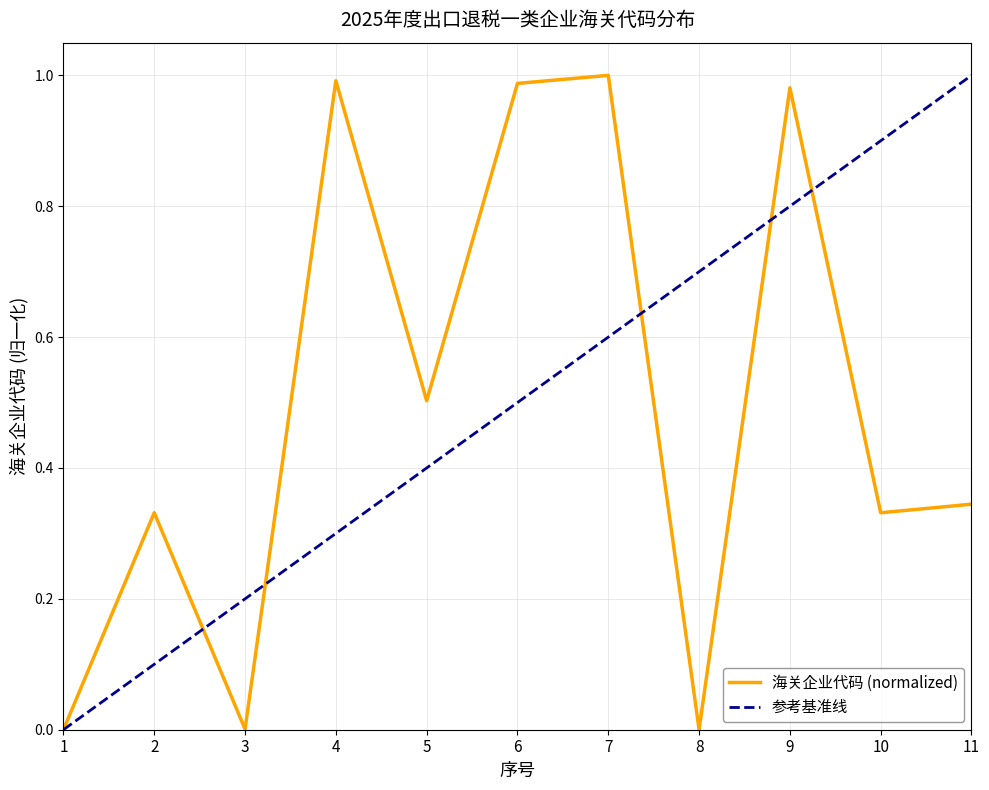

Which has a higher value, 5 or 11?

5